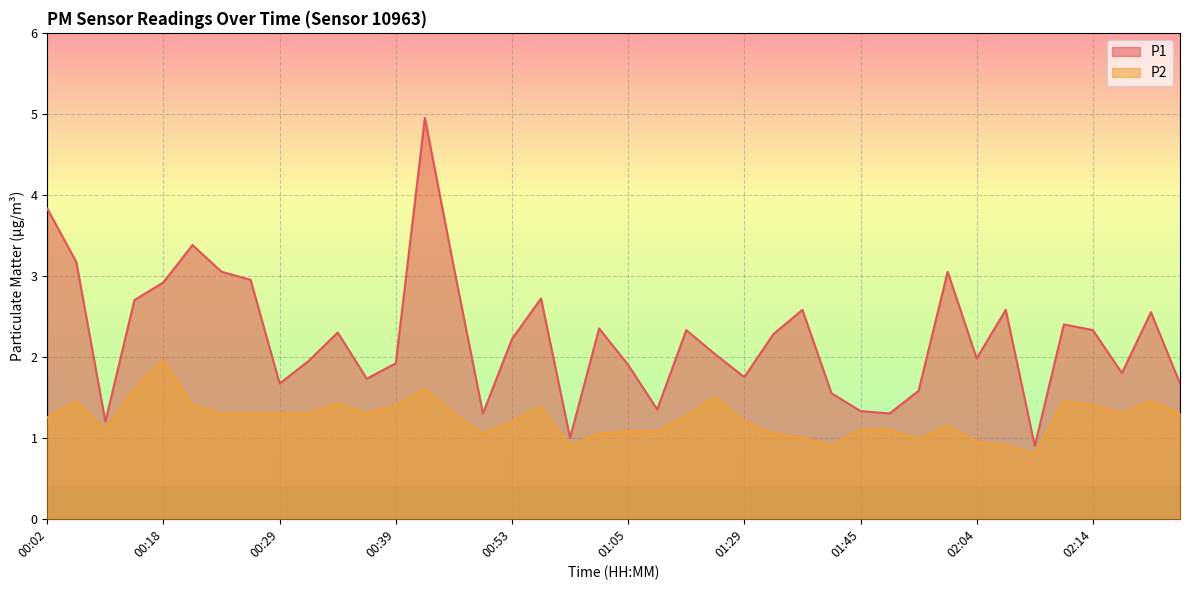

What is the approximate value of P1 at 00:21?

3.4